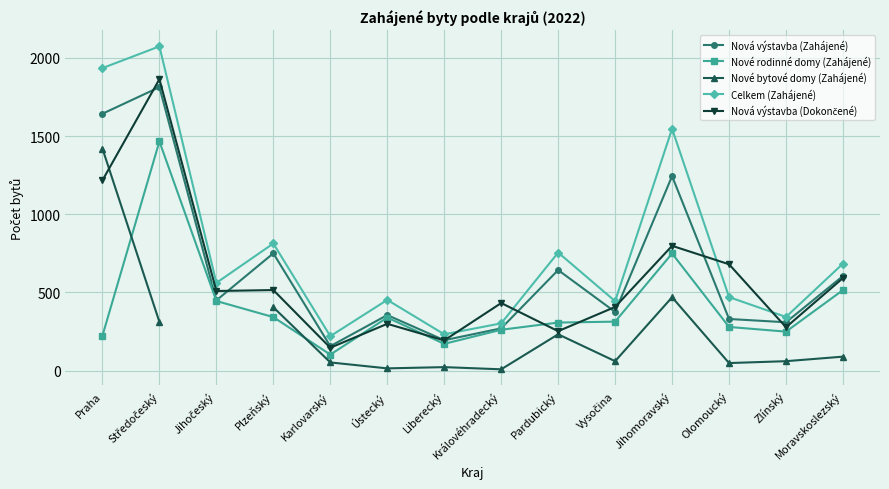

Which category has the highest value across all series?

Středočeský